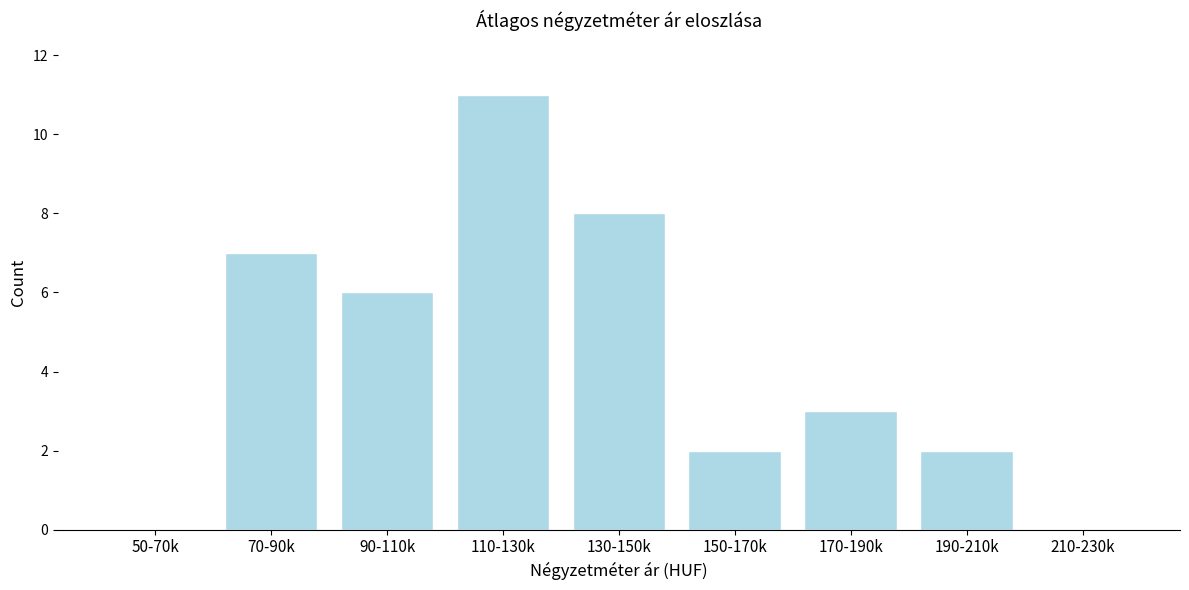

Reading left to right, extract all data points from this chart.

50-70k=0	70-90k=7	90-110k=6	110-130k=11	130-150k=8	150-170k=2	170-190k=3	190-210k=2	210-230k=0